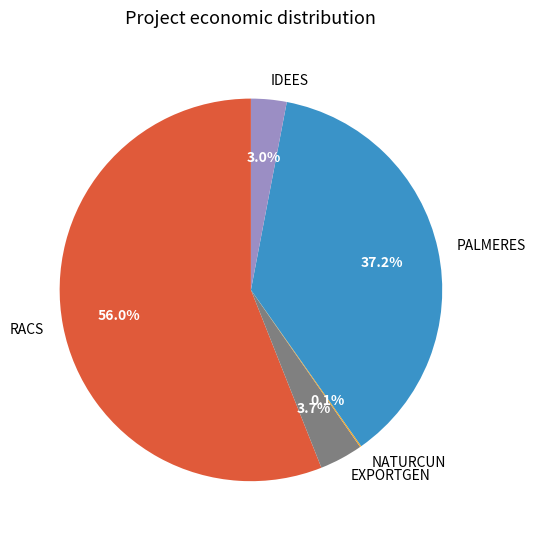

What is the largest slice in the pie chart?

RACS